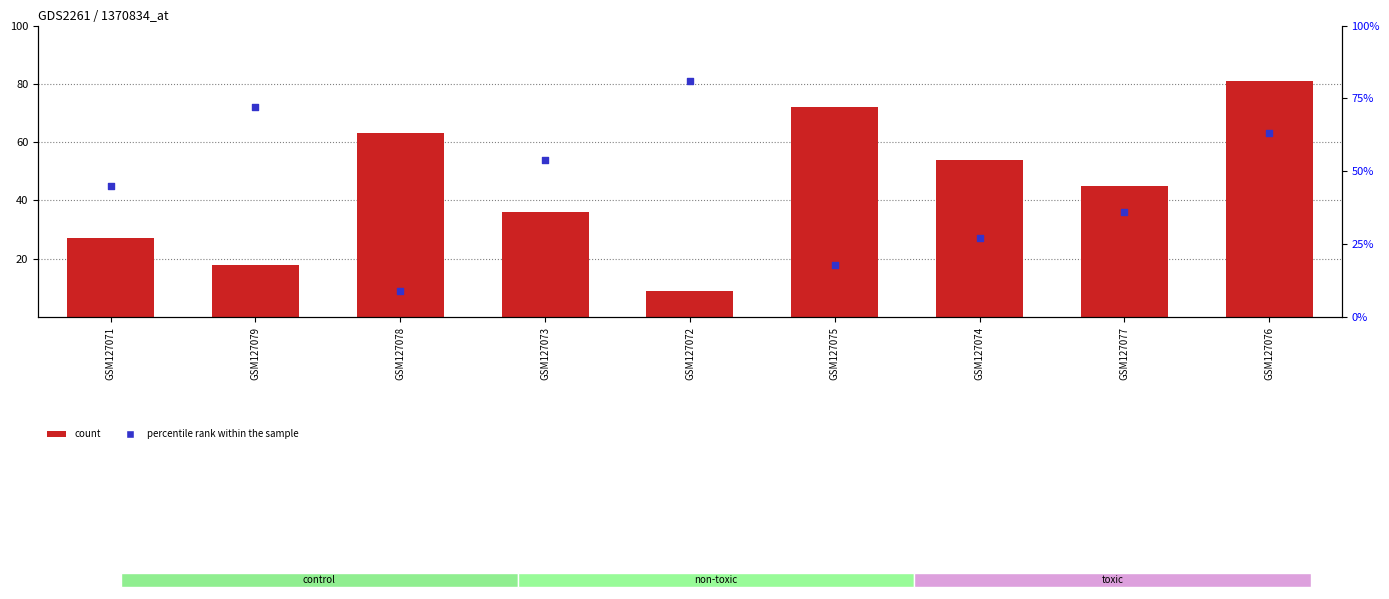

Which series reaches the minimum Y coordinate?

count